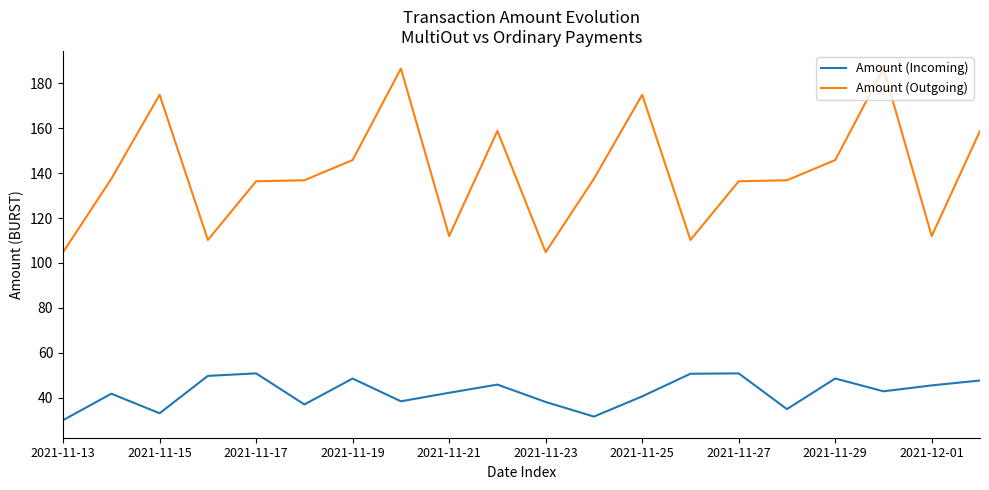

List the series in order of their peak value, lowest first.

Amount (Incoming), Amount (Outgoing)